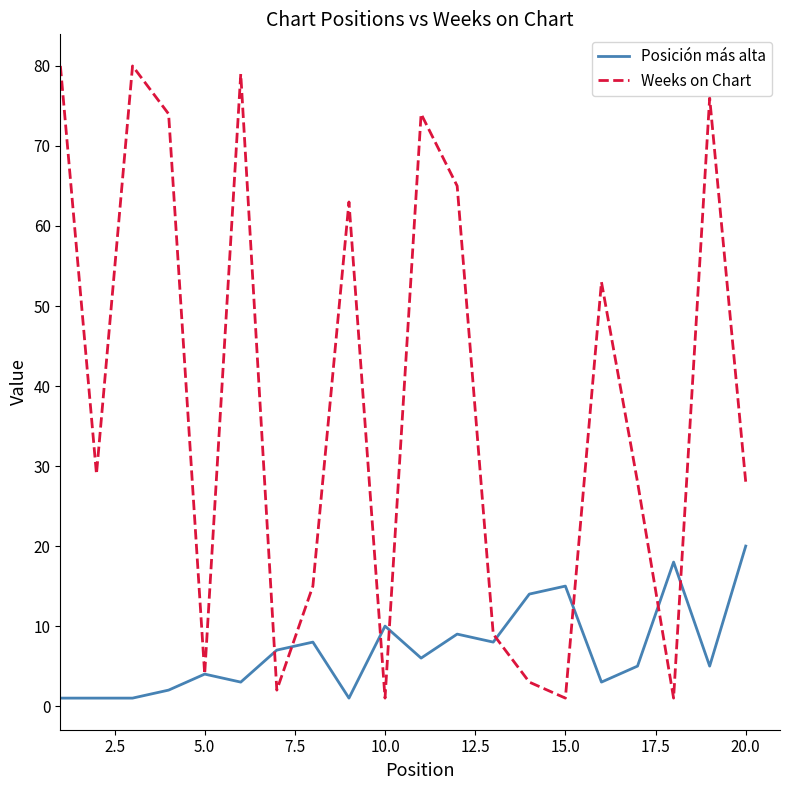

Which series has the largest total across all categories?

Weeks on Chart